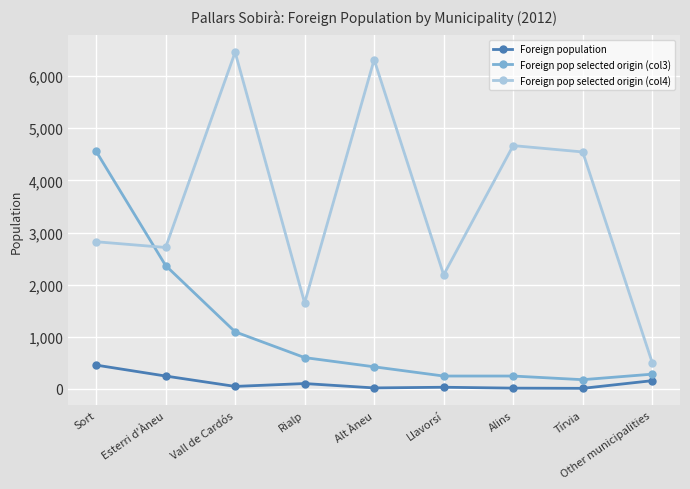

What is the highest value of the Foreign pop selected origin (col3) series?

4558